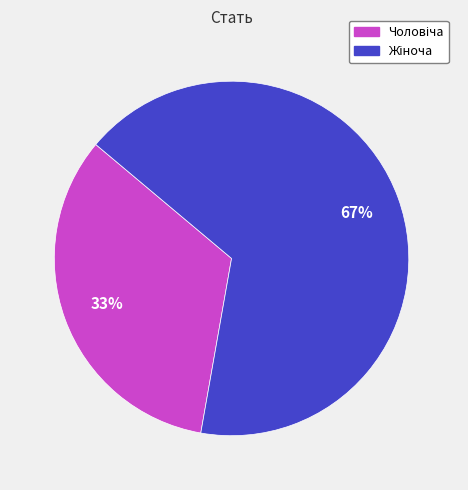

Does any single category account for the majority?

Yes